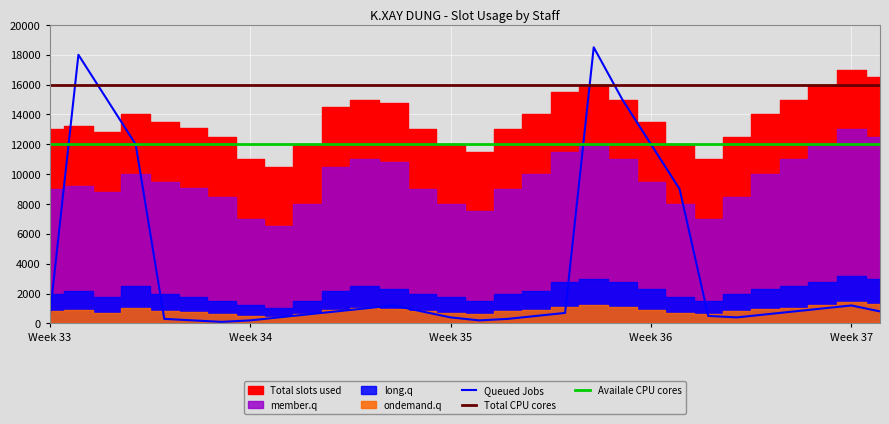

True or false: Availale CPU cores and Total CPU cores cross at least once.

False